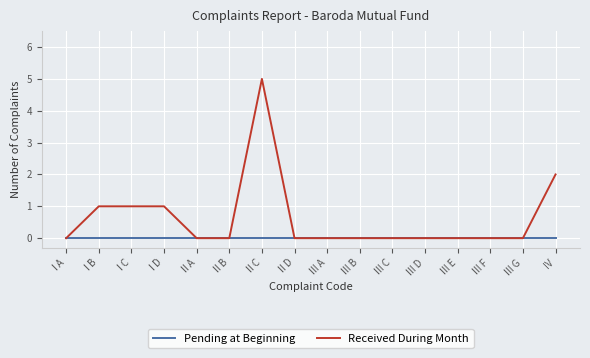

Rank the series by their maximum value, from lowest to highest.

Pending at Beginning, Received During Month